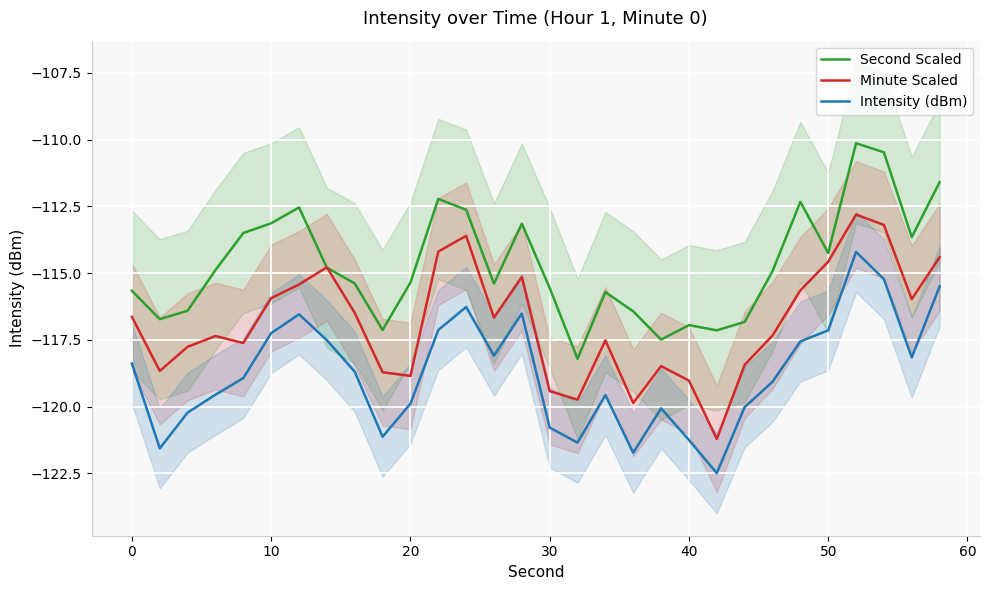

How many times do Minute Scaled and Second Scaled cross each other?

2